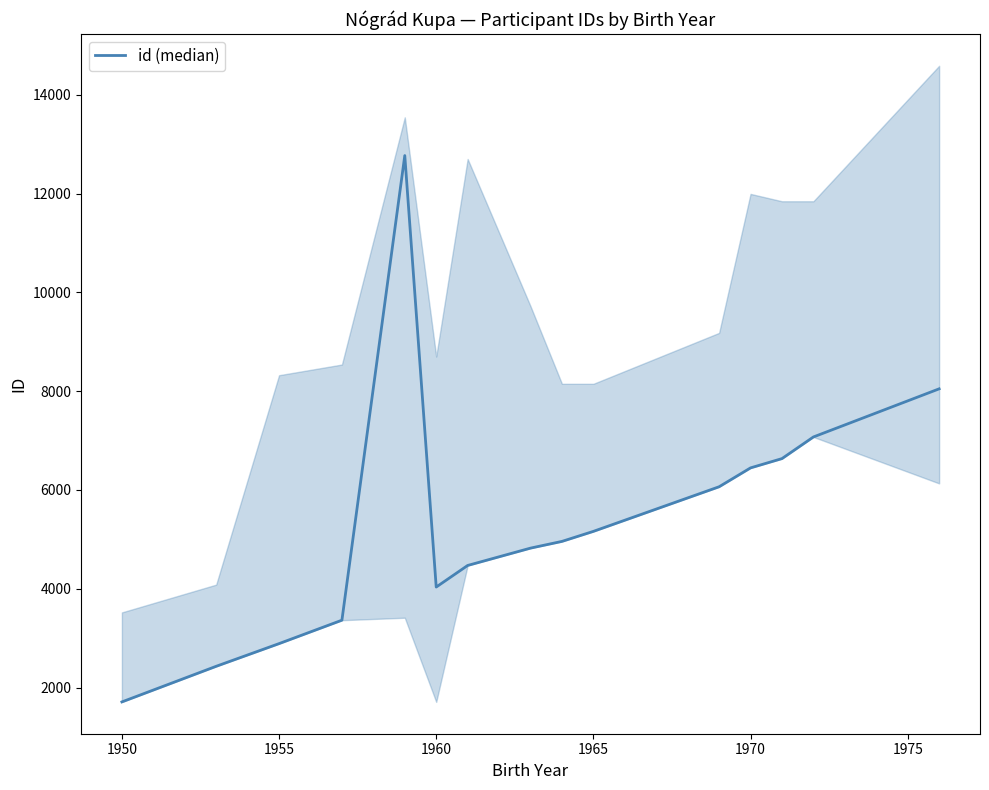

Reading left to right, what are all the values shown in this chart?

1709	2430	2889	3363	12768	4034	4471	4822	4958	5161	6064	6446	6634	7072	8046